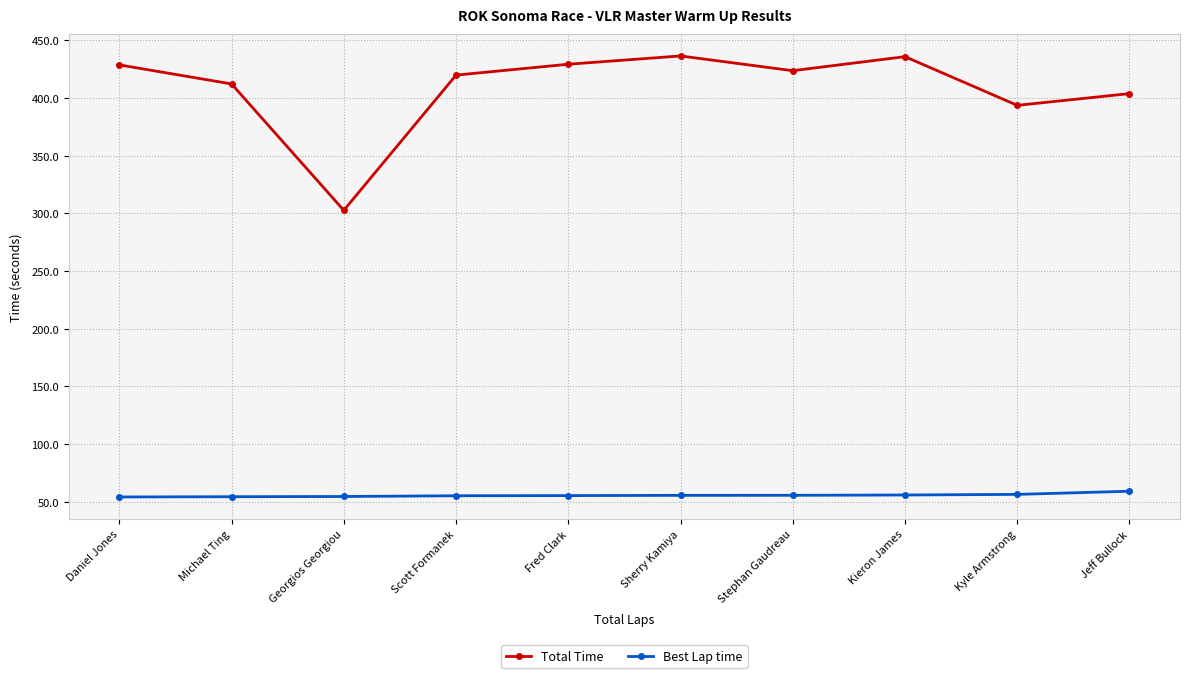

What is the difference between the maximum and minimum values in the Best Lap time series?

5.0